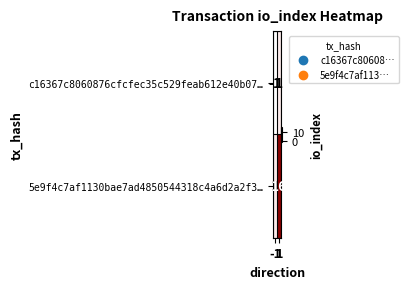

List the series in order of their overall mean, lowest first.

c16367c8060876cfcfec35c529feab612e40b07…, 5e9f4c7af1130bae7ad4850544318c4a6d2a2f3…